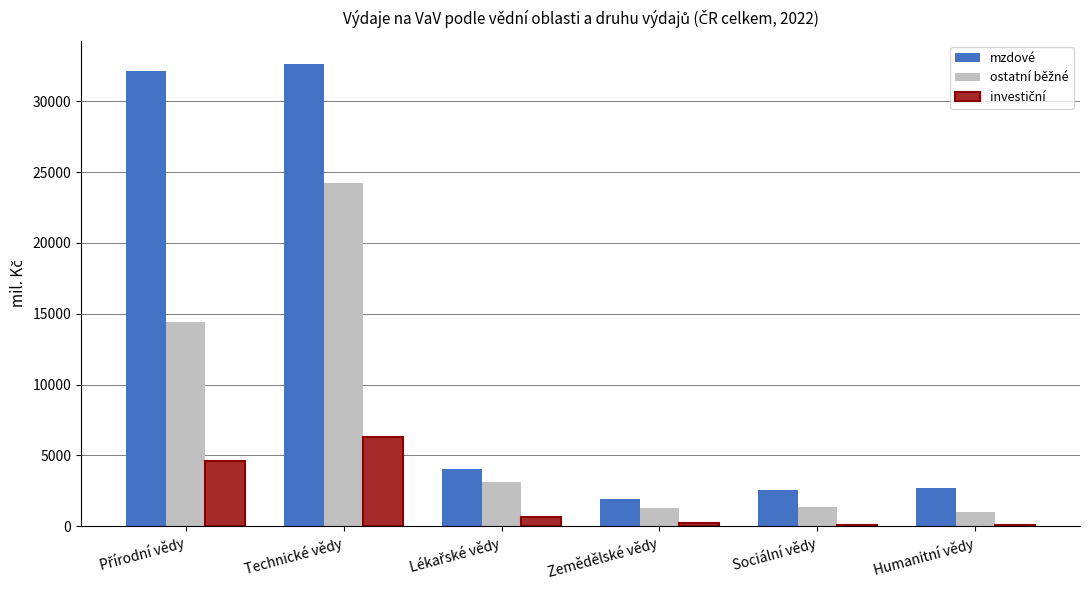

At which category is the sum across all series the highest?

Technické vědy